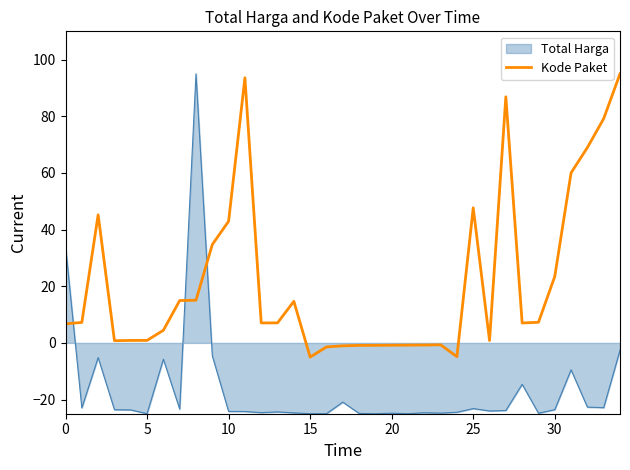

What is the greatest value displayed?

95.0